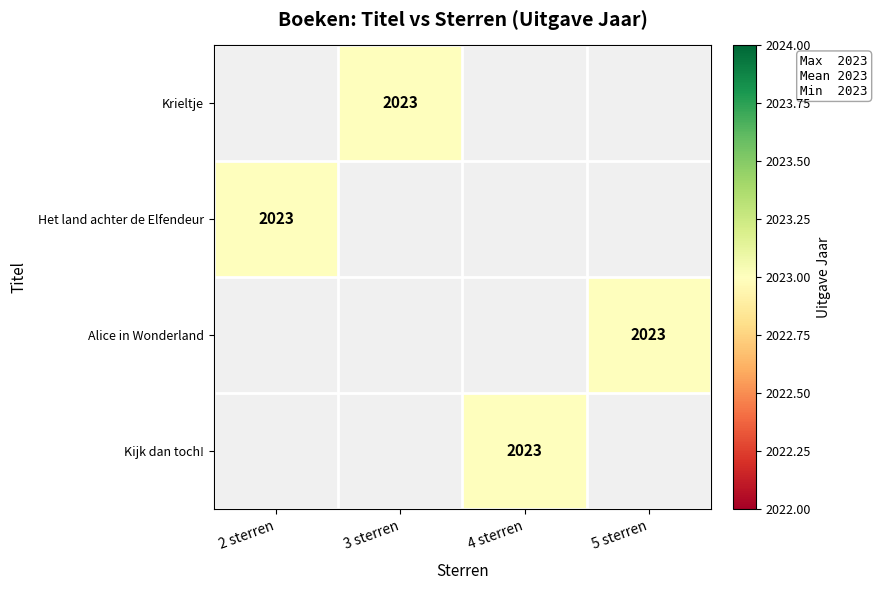

Count the number of categories in the chart.

4